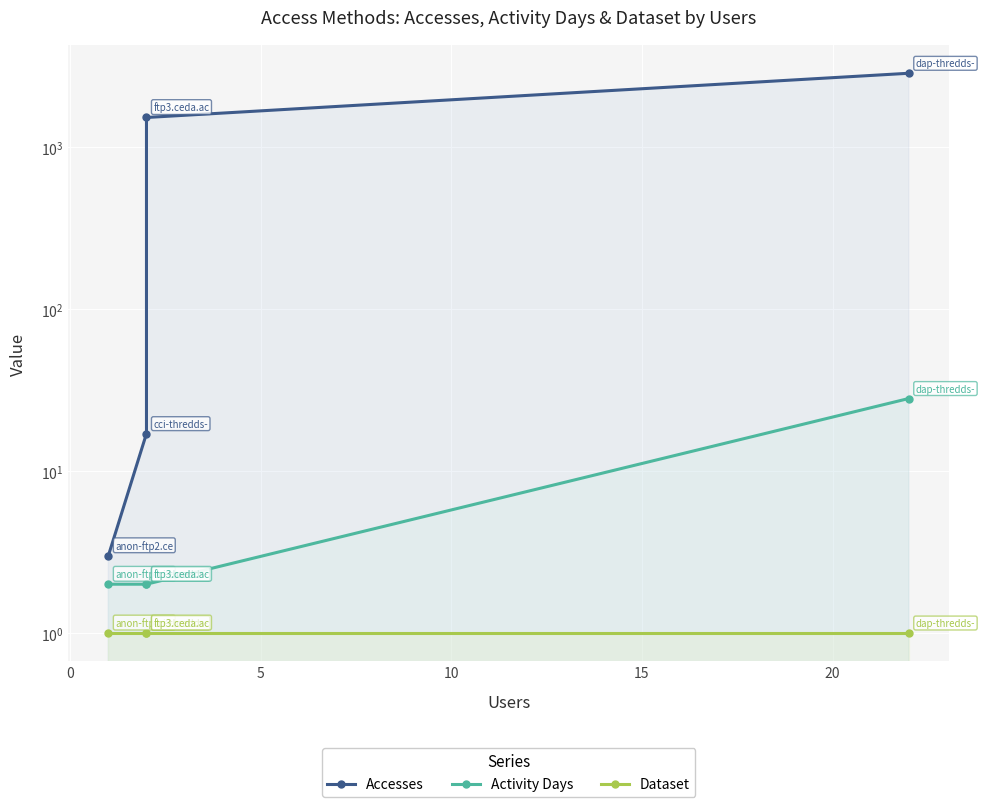

At 10, list the series in order from smallest to largest.

Dataset, Activity Days, Accesses